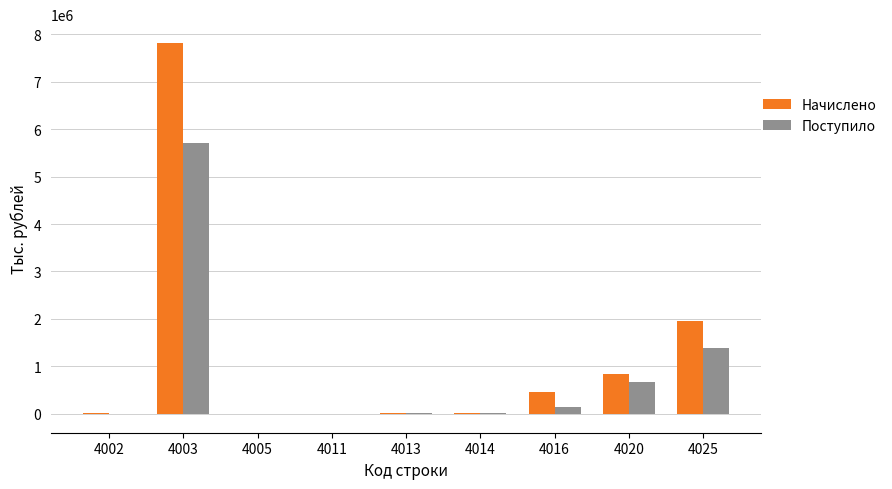

How many categories are shown in the chart?

9